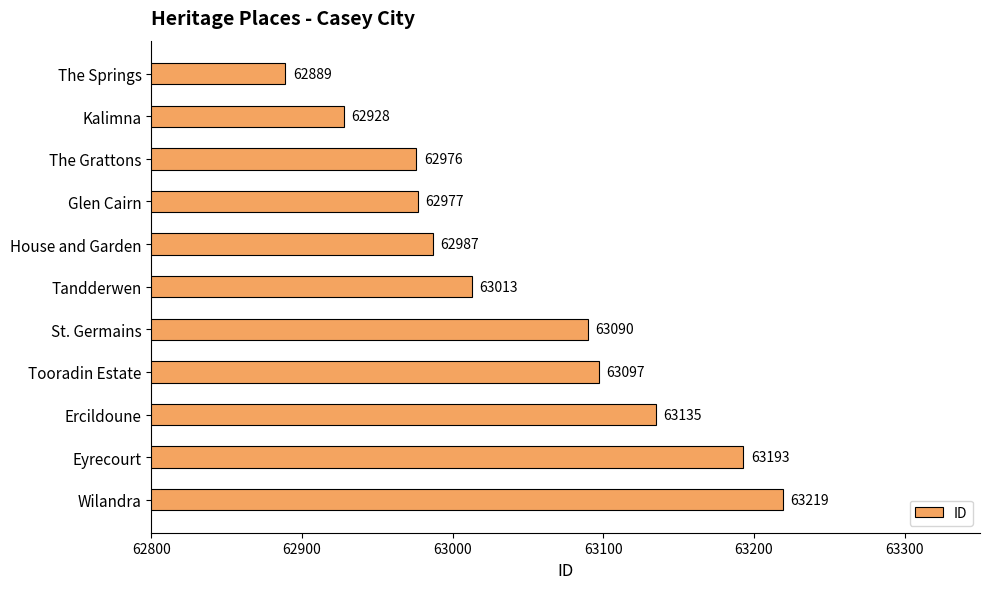

What position from the bottom is Tandderwen?

6